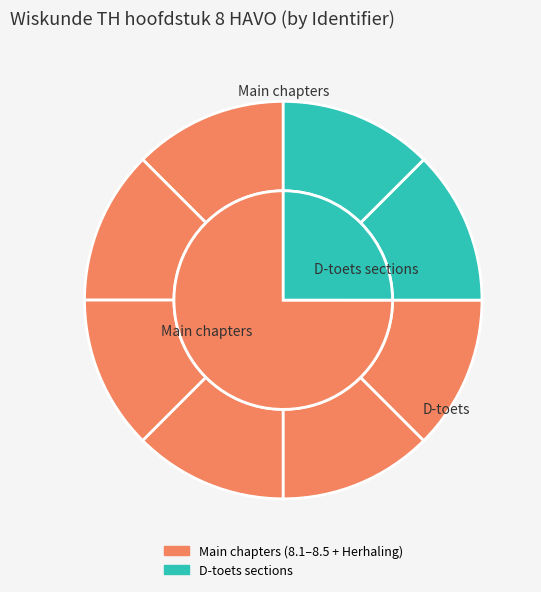

Count the number of slices in the pie.

8